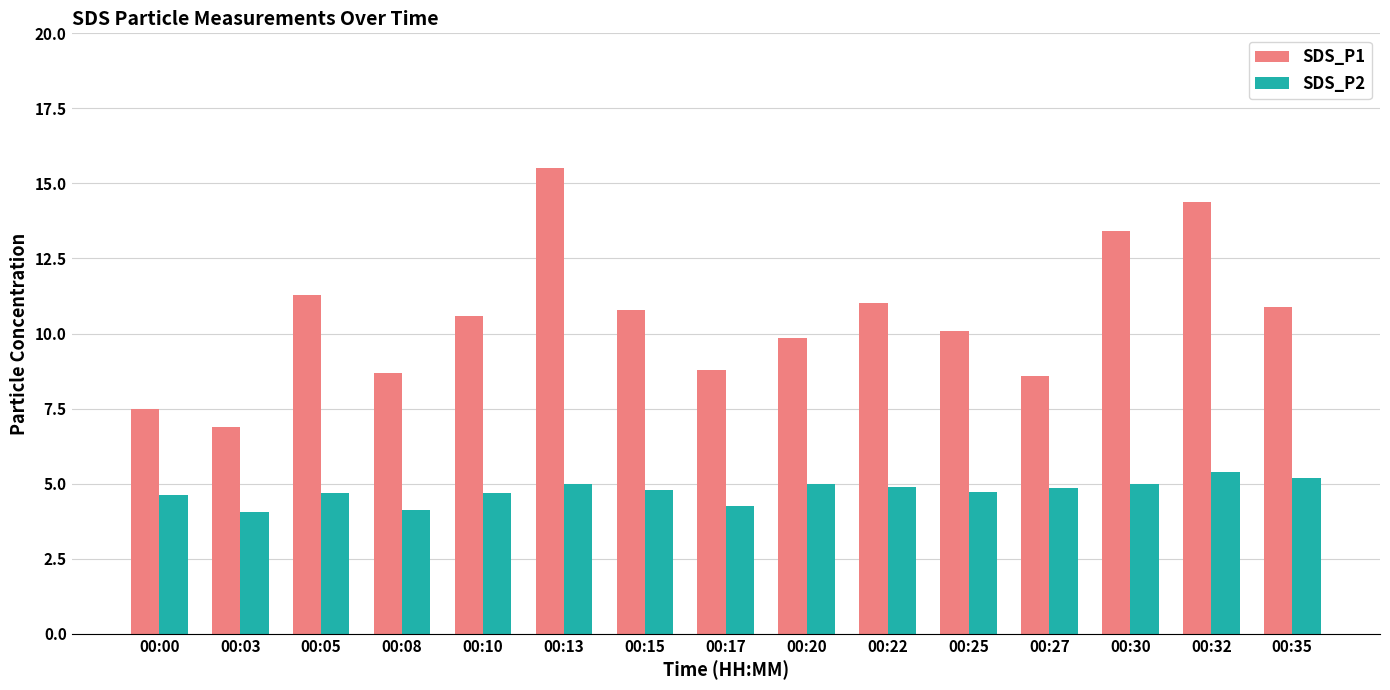

Between 00:03 and 00:35, which series saw the biggest shift?

SDS_P1